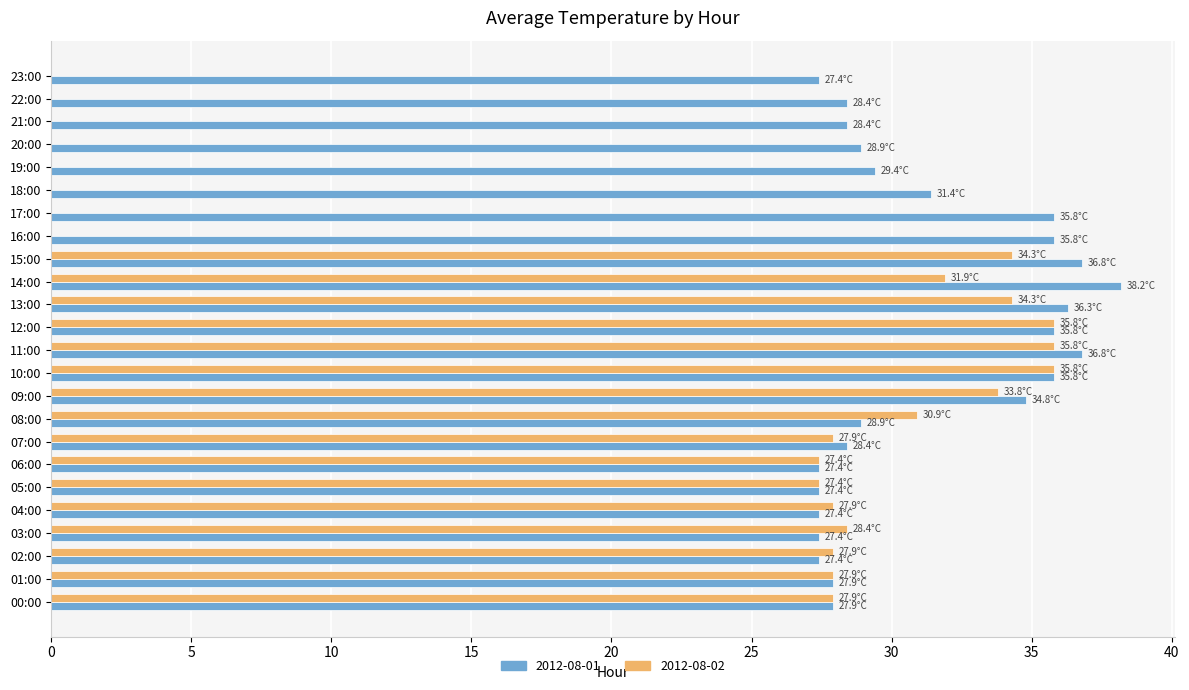

The 2012-08-01 series shows 23.8 at 14:00. True or false?

False